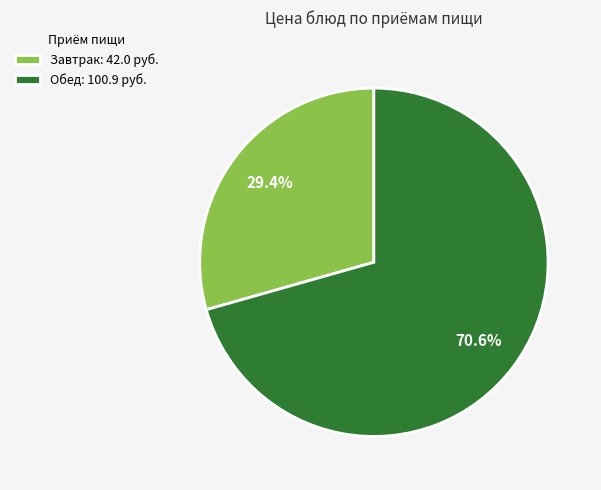

What is the smallest slice in the pie chart?

Завтрак: 42.0 руб.